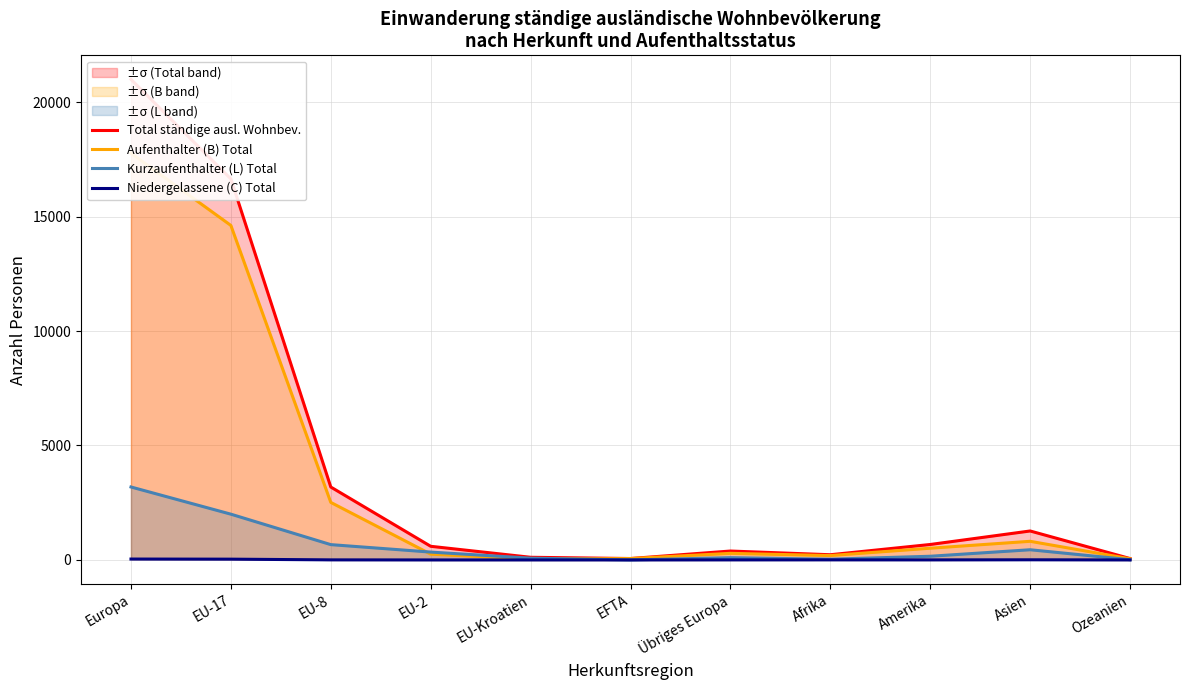

The value of Niedergelassene (C) Total at Übriges Europa is 2. True or false?

True